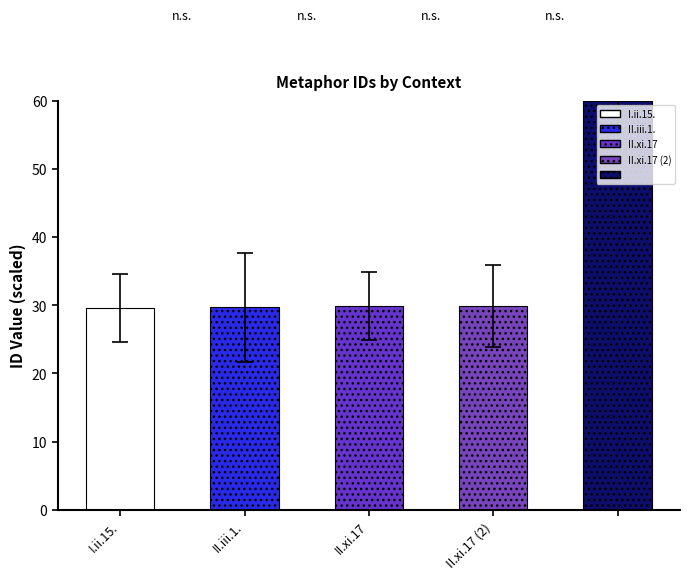

Reading left to right, transcribe all the data shown in this chart.

id: 24.6	21.7	24.9	23.9	56.0
work_id: 34.6	37.7	34.9	35.9	64.0